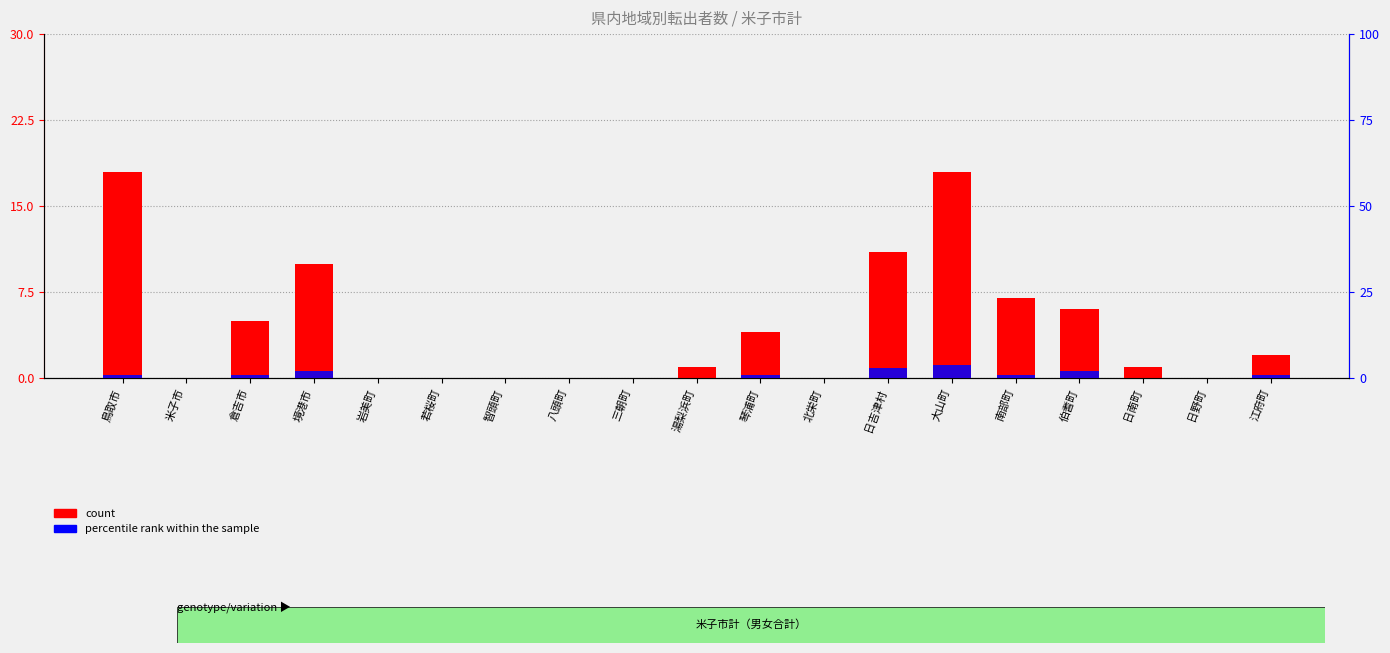

At how many categories does at least one series exceed 2?

8